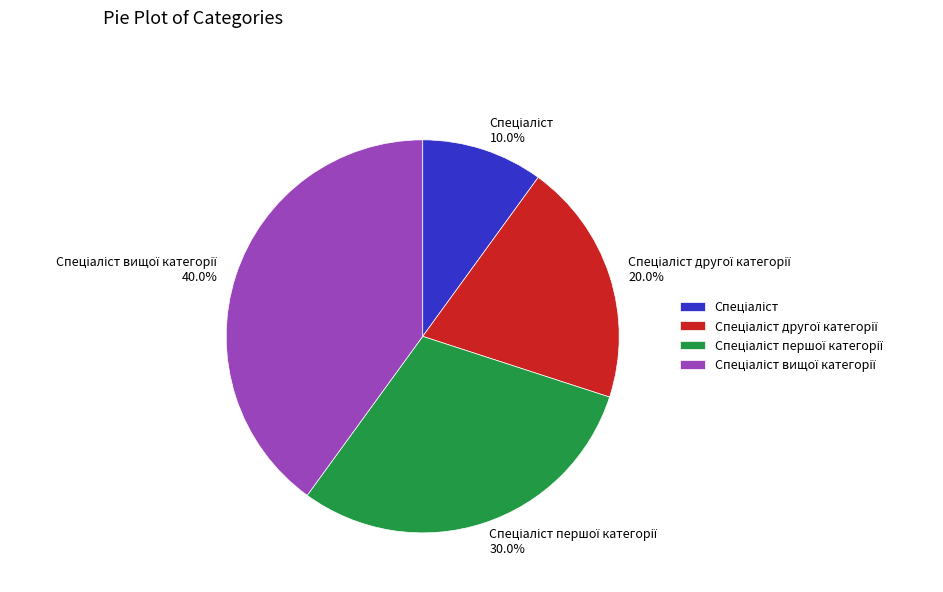

Does any single category account for the majority?

No